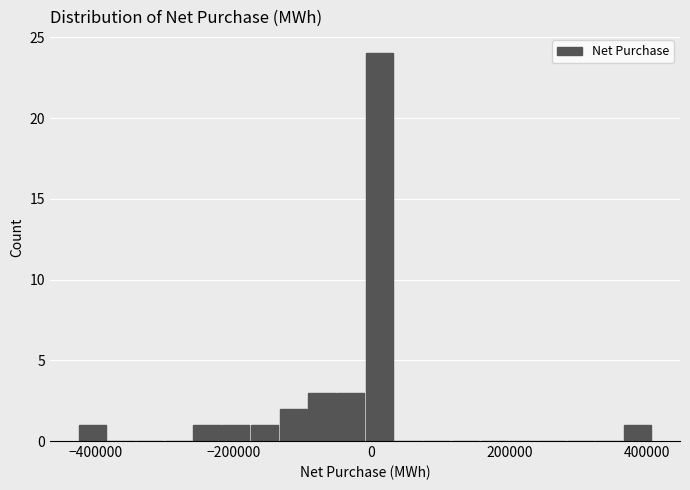

Read against the x-axis, roughly where is the centre of the tallest bar?

20000